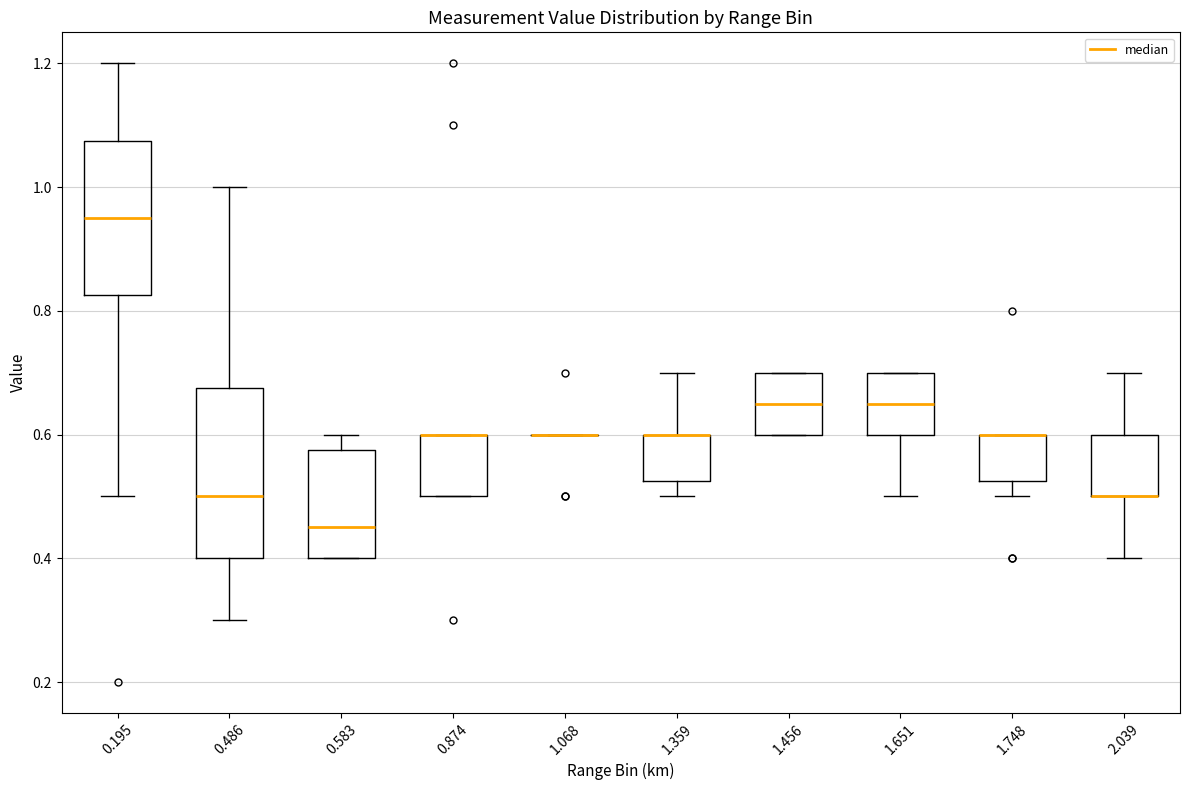

Reading left to right, transcribe this box plot: for each box, give where its median line is, the range the box spans, and where its two whiskers end, as read against the y-axis. The values are not printed on the chart, so give them approximately, as read against the axis.

0.195: median 0.96, box 0.82 to 1.08, whiskers 0.50 to 1.20
0.486: median 0.50, box 0.40 to 0.68, whiskers 0.30 to 1.00
0.583: median 0.46, box 0.40 to 0.58, whiskers 0.40 to 0.60
0.874: median 0.60 (drawn on the box's upper edge), box 0.50 to 0.60, whiskers 0.50 to 0.60
1.068: box collapsed to a line at 0.60, whiskers 0.60 to 0.60
1.359: median 0.60 (drawn on the box's upper edge), box 0.52 to 0.60, whiskers 0.50 to 0.70
1.456: median 0.66, box 0.60 to 0.70, whiskers 0.60 to 0.70
1.651: median 0.66, box 0.60 to 0.70, whiskers 0.50 to 0.70
1.748: median 0.60 (drawn on the box's upper edge), box 0.52 to 0.60, whiskers 0.50 to 0.60
2.039: median 0.50 (drawn on the box's lower edge), box 0.50 to 0.60, whiskers 0.40 to 0.70